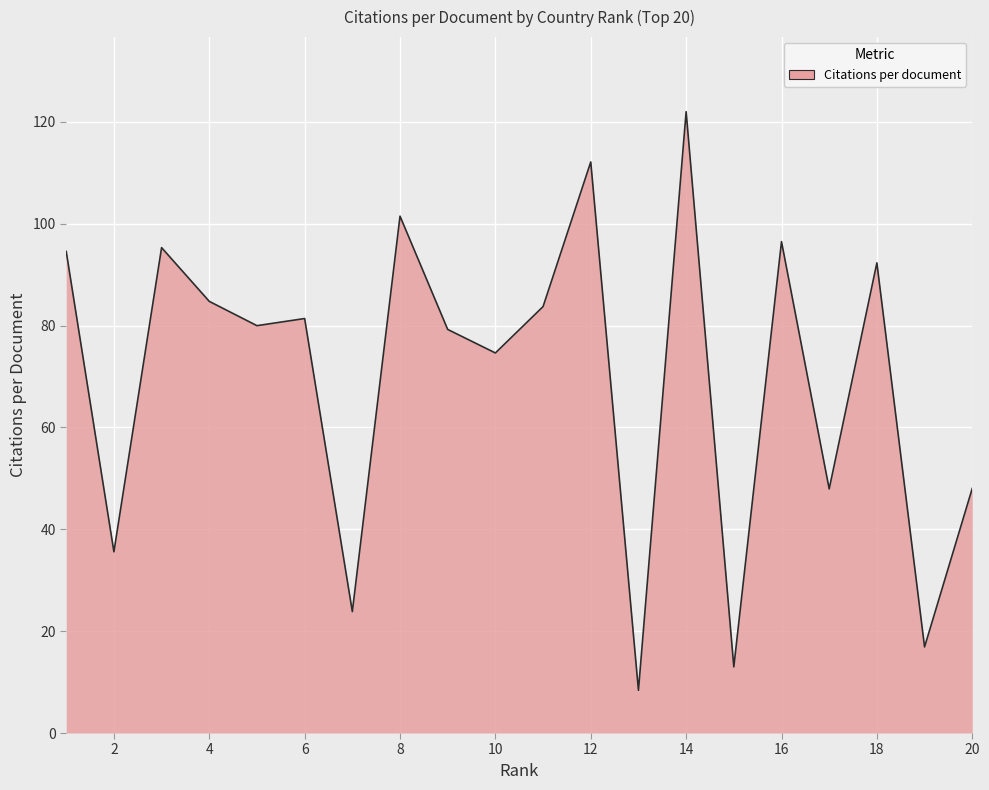

What is the difference between the maximum and minimum values?

113.6